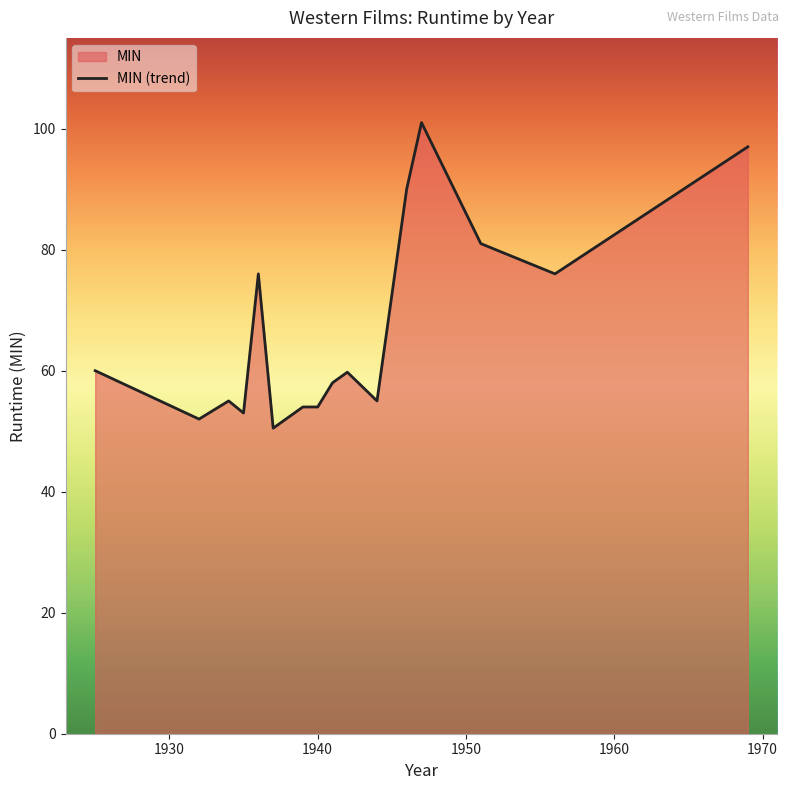

True or false: the data has more than 1 interior local peaks.

True